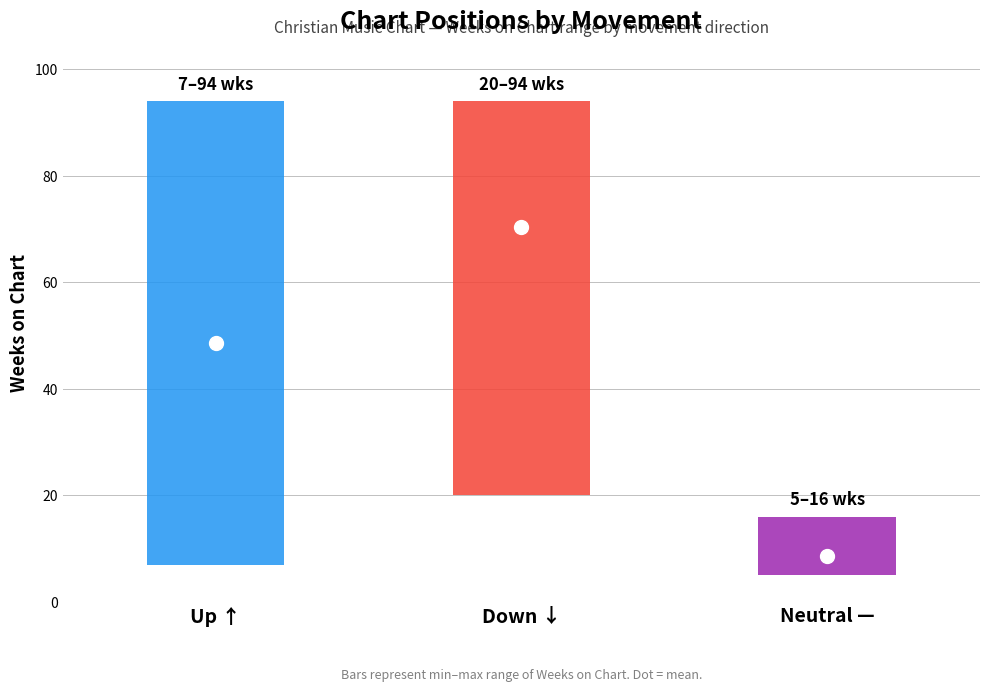

Which series changed the most between up and down?

up